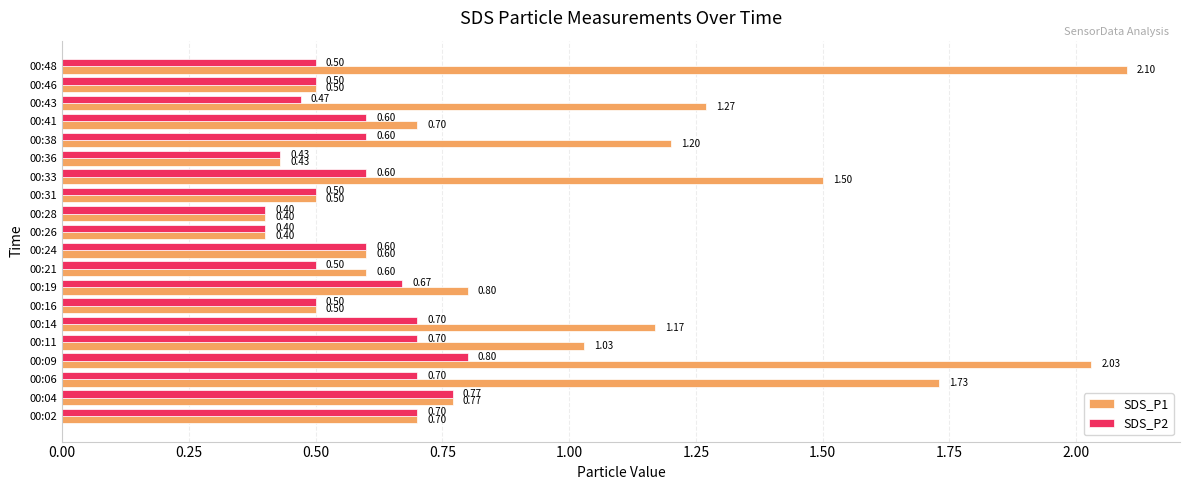

Which series changed the most between 00:33 and 00:48?

SDS_P1